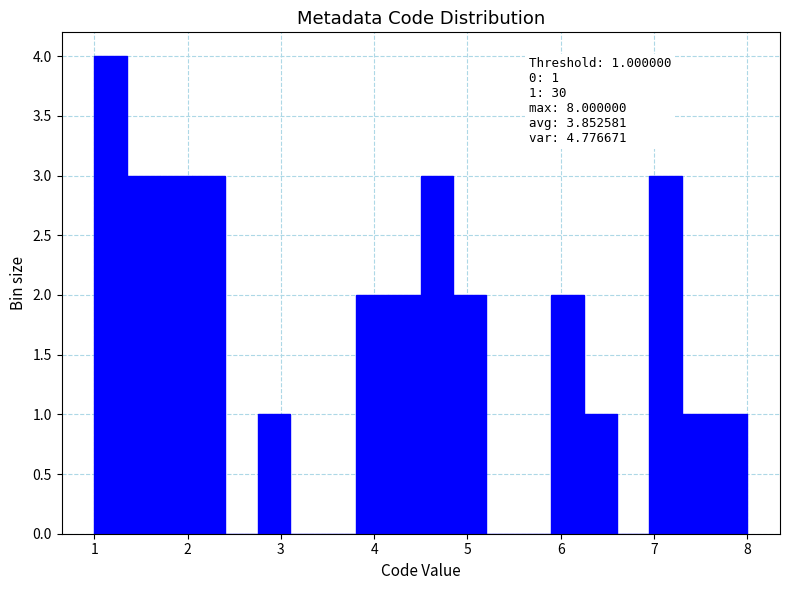

Around what value on the x-axis is the tallest bar? Give the approximate position of its centre, as read against the axis.

1.2